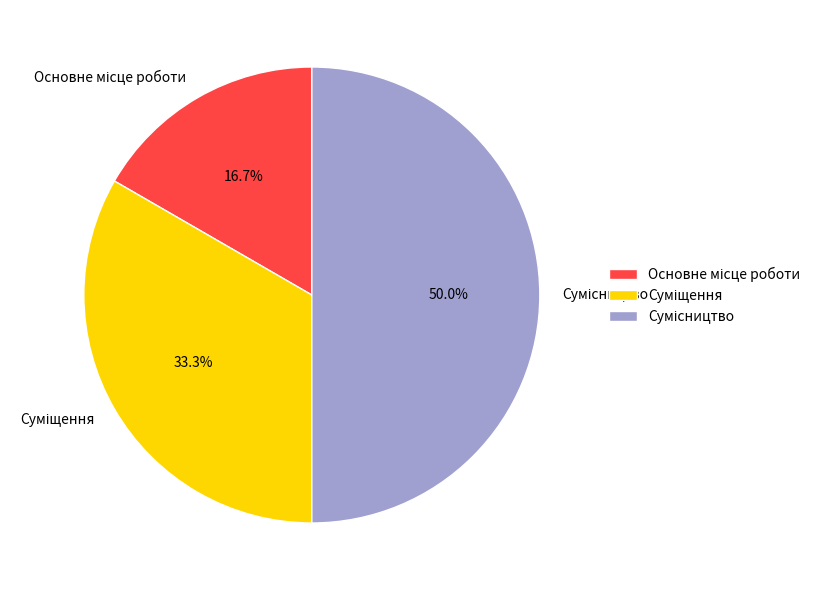

Between Сумісництво and Основне місце роботи, which is larger?

Сумісництво